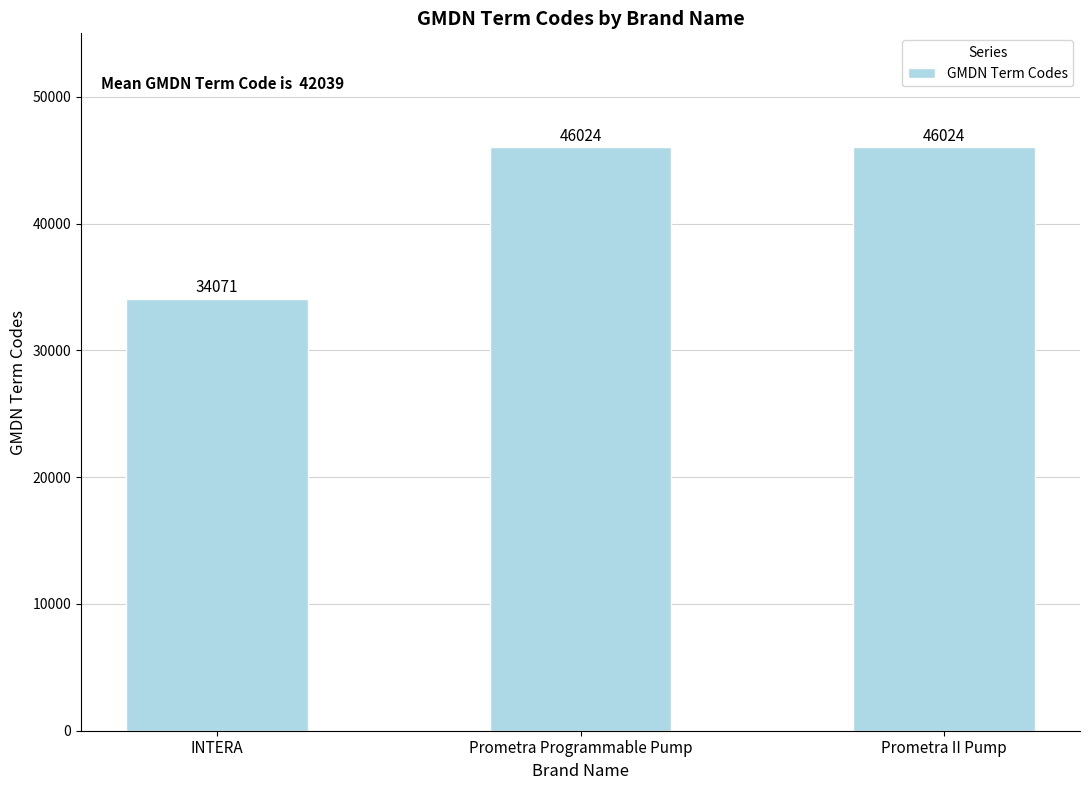

Reading left to right, transcribe all the data shown in this chart.

34071	46024	46024